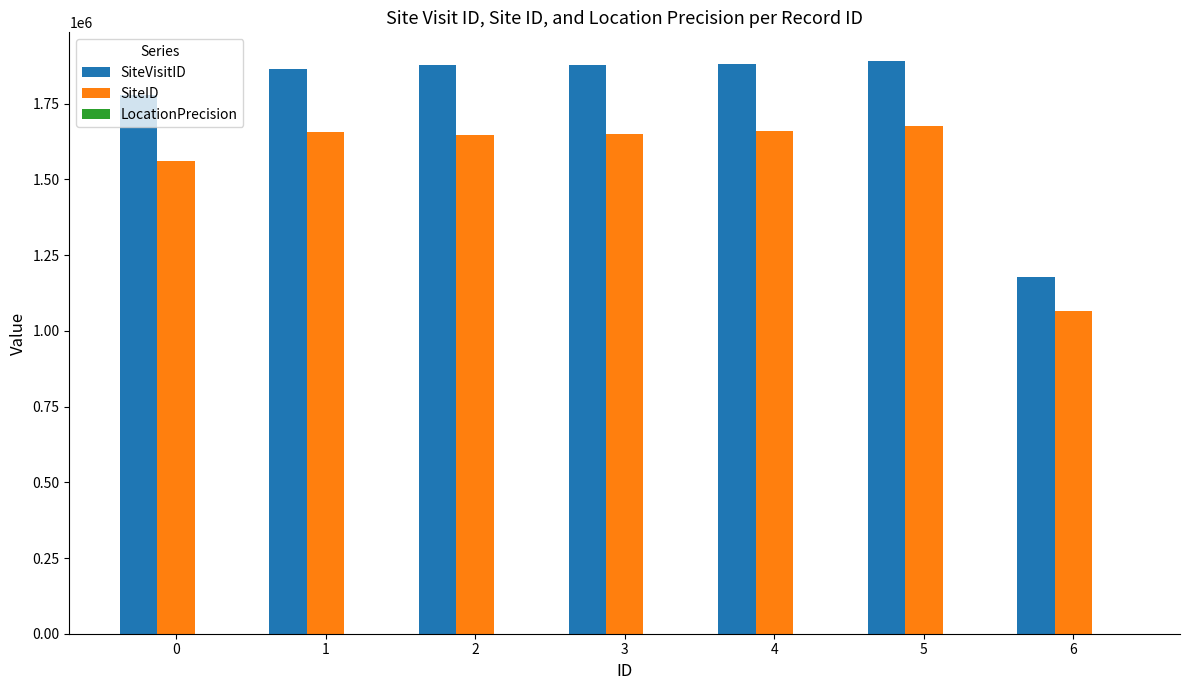

Is it true that SiteID equals 2861582 at 2?

False